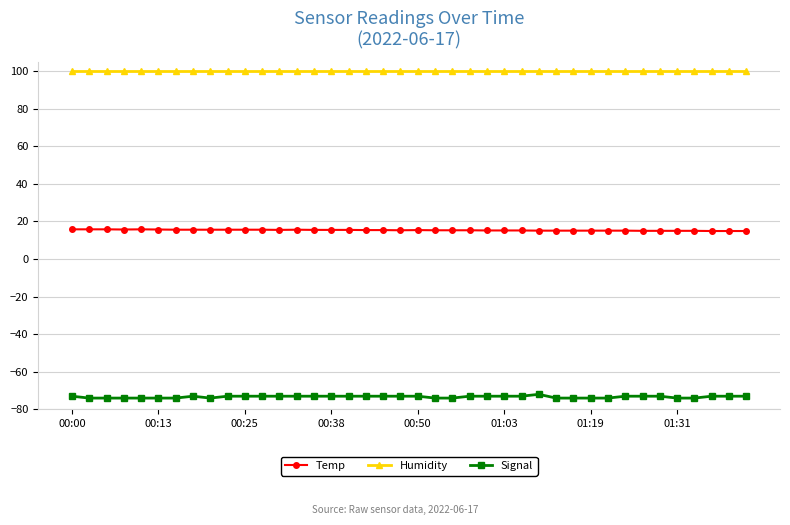

True or false: Temp and Humidity cross at least once.

False